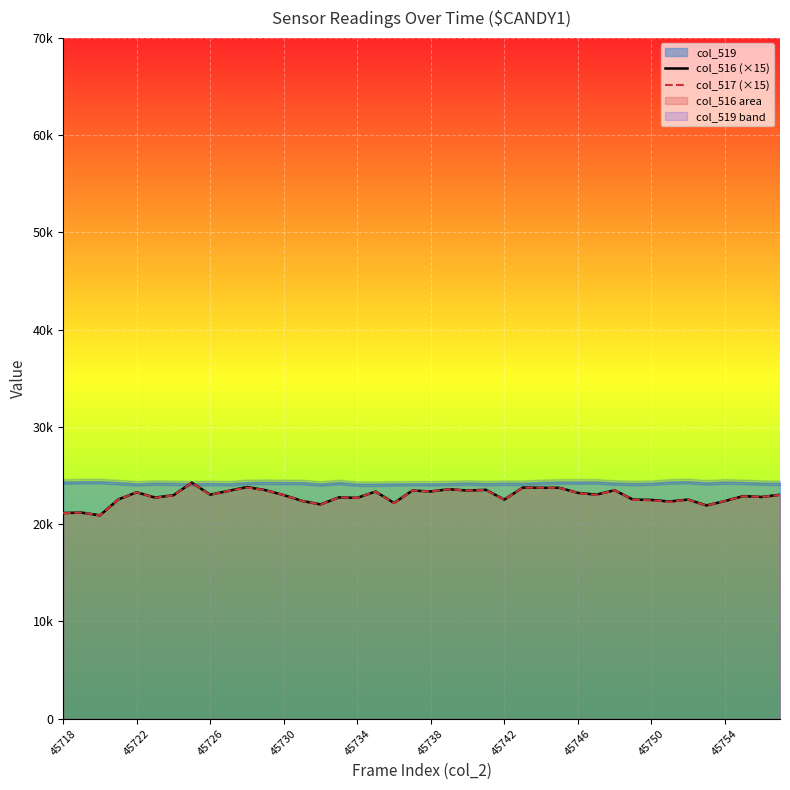

True or false: col_516 (×15) has more than 1 interior local peaks.

True